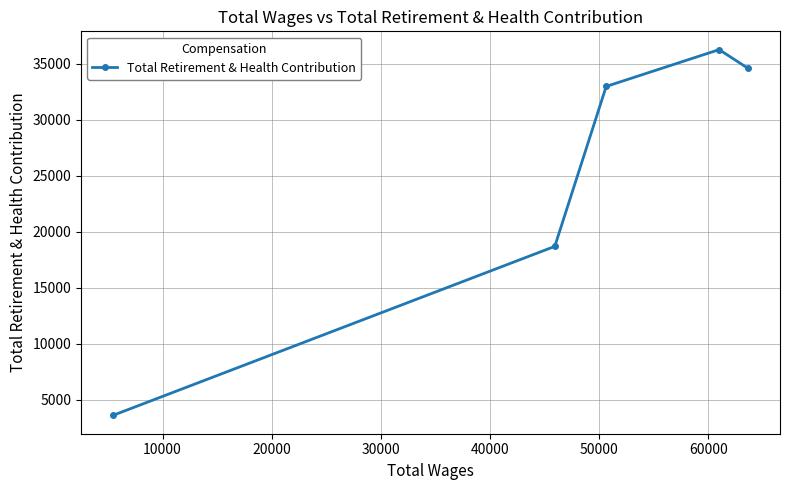

What is the minimum value shown in the chart?

3584